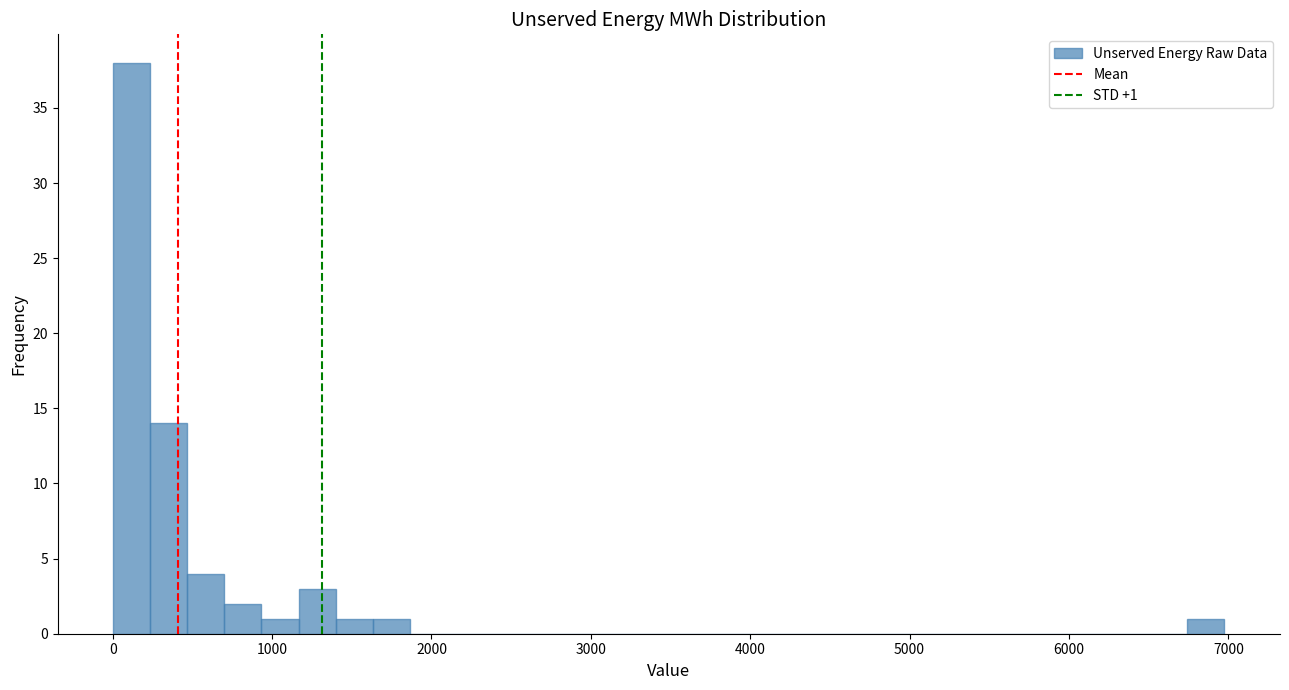

Around what value on the x-axis is the tallest bar? Give the approximate position of its centre, as read against the axis.

100